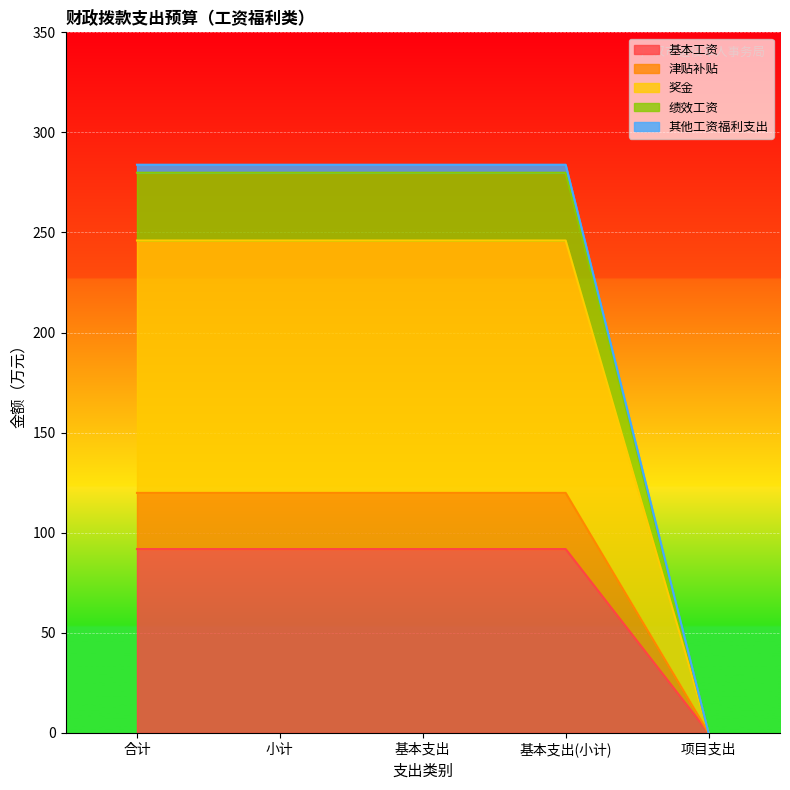

Which category has the lowest value in the 基本工资 series?

项目支出